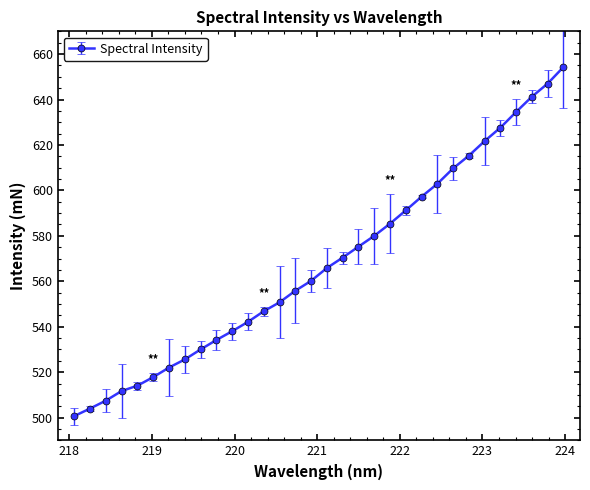

What is the difference between the maximum and second lowest values?

150.3